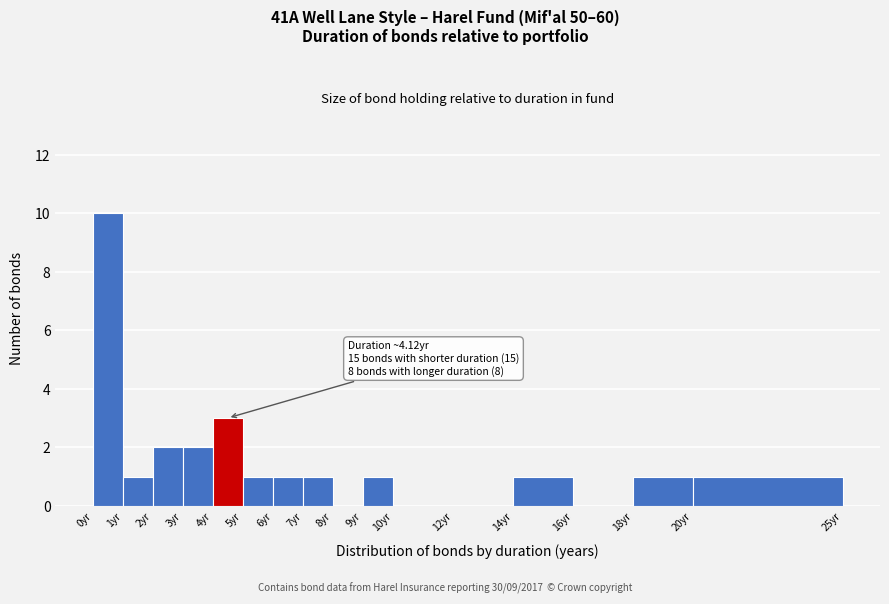

Over which range of the x-axis is the bar tallest?

0 to 1